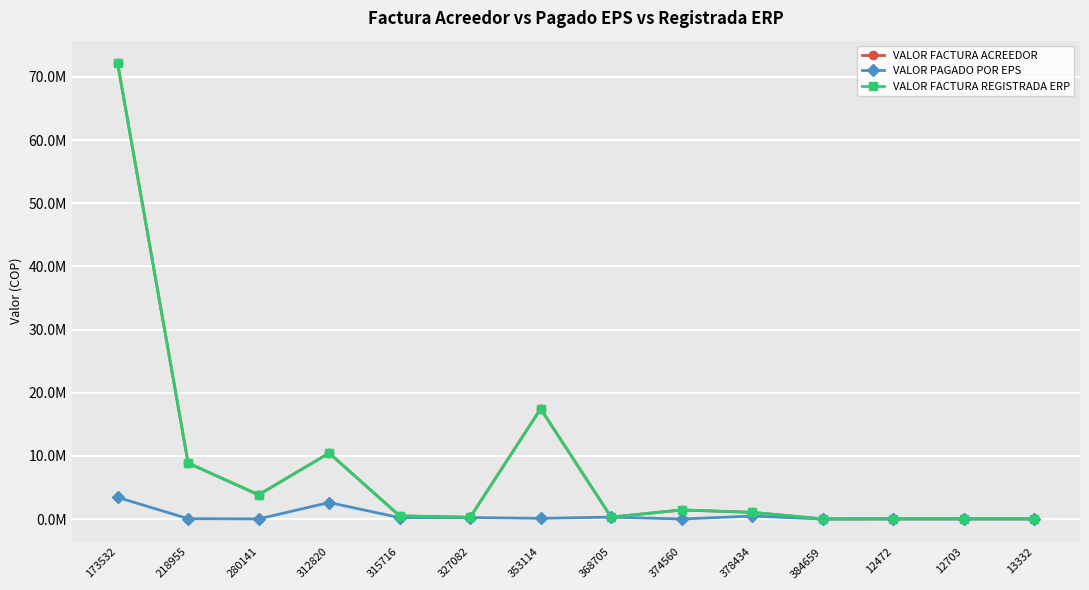

What is the value of the VALOR PAGADO POR EPS point at the 14th from the left?

2250